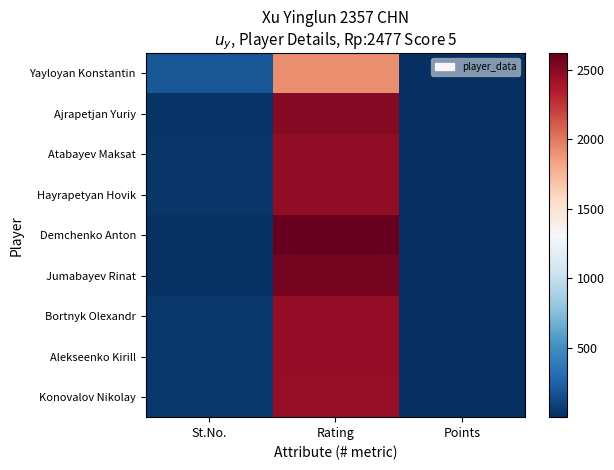

Reading right to left, extract all data points from this chart.

Yayloyan Konstantin: Points=4.5	Rating=1922.0	St.No.=194.0
Ajrapetjan Yuriy: Points=6.0	Rating=2495.0	St.No.=35.0
Atabayev Maksat: Points=5.5	Rating=2471.0	St.No.=41.0
Hayrapetyan Hovik: Points=5.0	Rating=2469.0	St.No.=42.0
Demchenko Anton: Points=6.5	Rating=2617.0	St.No.=15.0
Jumabayev Rinat: Points=6.5	Rating=2564.0	St.No.=23.0
Bortnyk Olexandr: Points=5.5	Rating=2463.0	St.No.=46.0
Alekseenko Kirill: Points=5.5	Rating=2459.0	St.No.=49.0
Konovalov Nikolay: Points=5.0	Rating=2446.0	St.No.=52.0